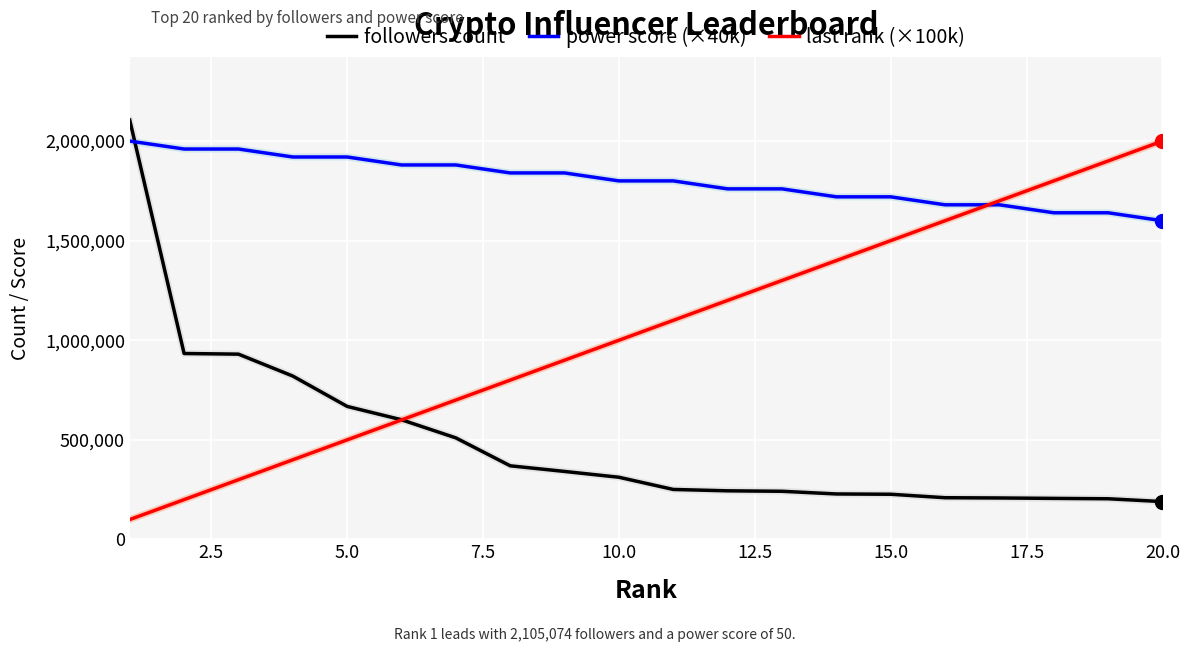

Rank the series by their average value, from highest to lowest.

power score (×40k), last rank (×100k), followers count